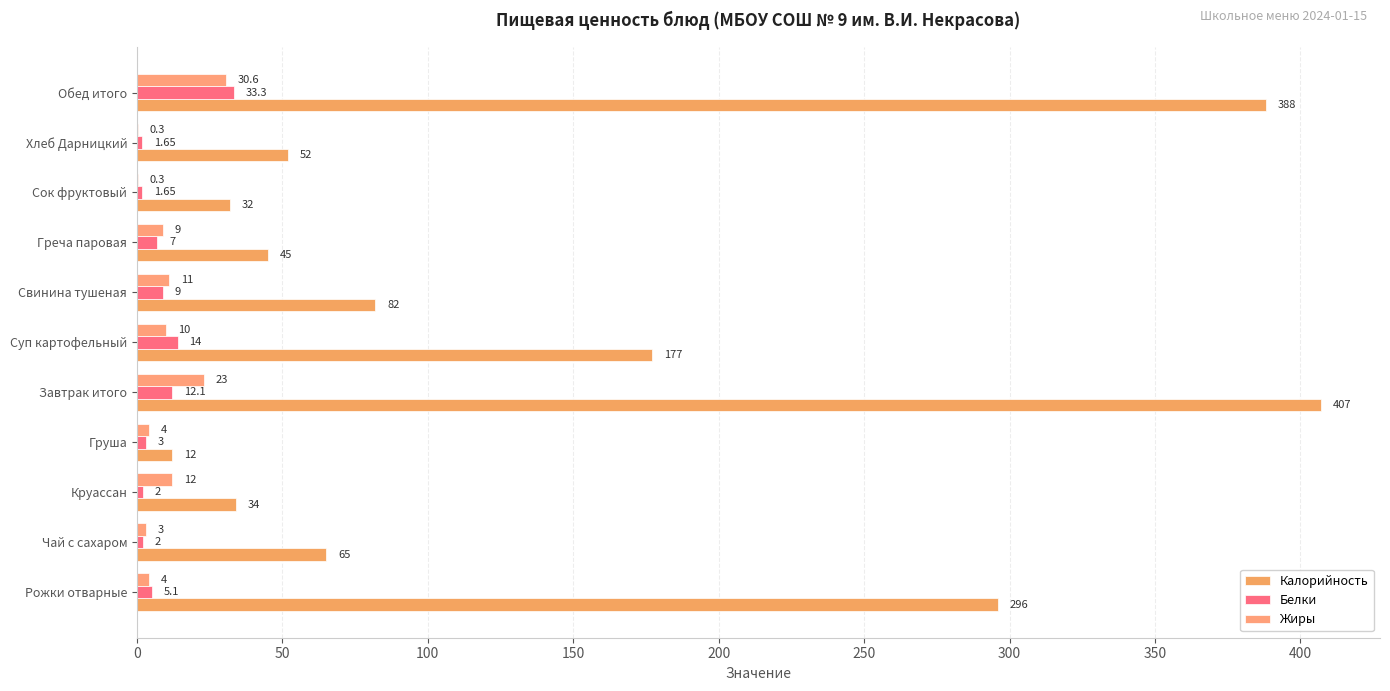

At which category is the sum across all series the highest?

Обед итого